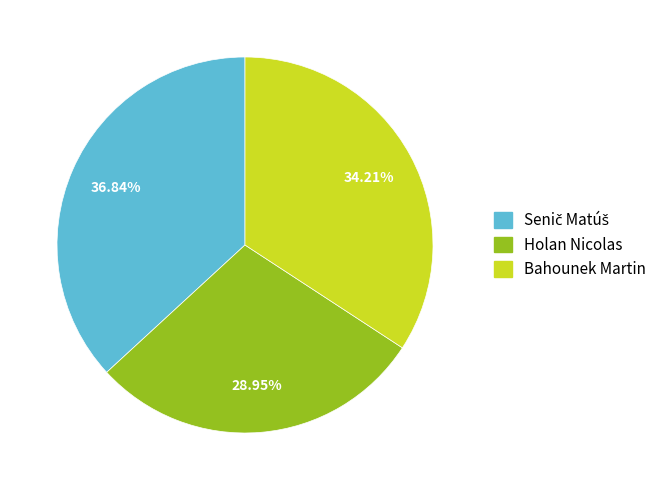

Which has a higher value, Holan Nicolas or Bahounek Martin?

Bahounek Martin